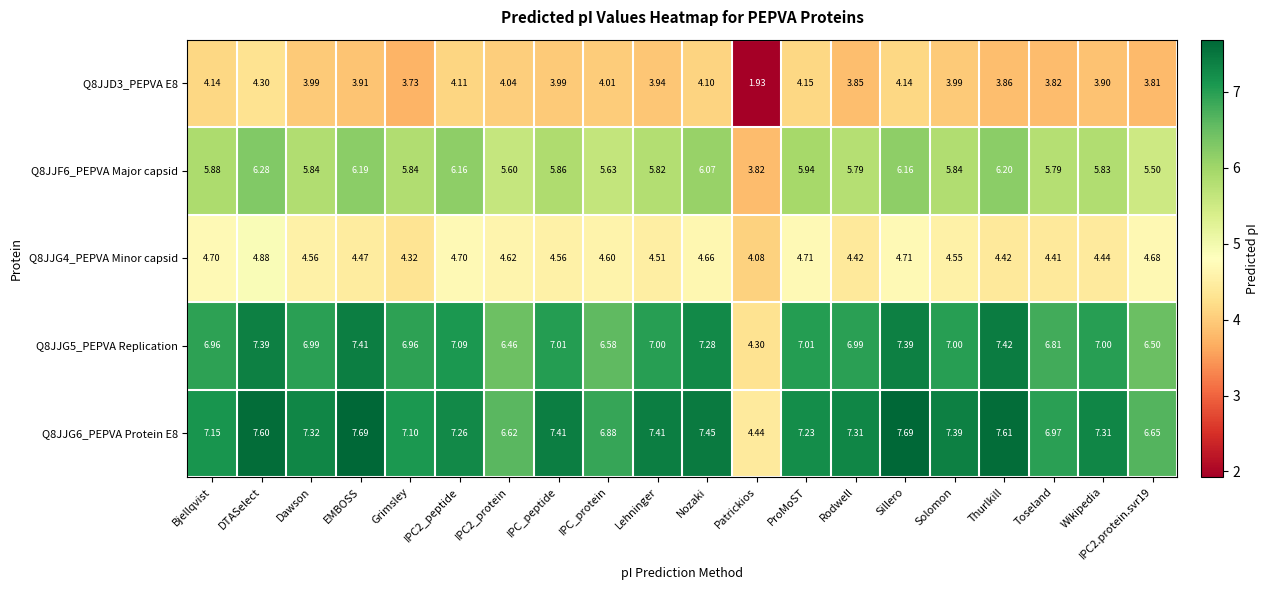

Where does the Q8JJD3_PEPVA E8 series first go above 3?

Bjellqvist